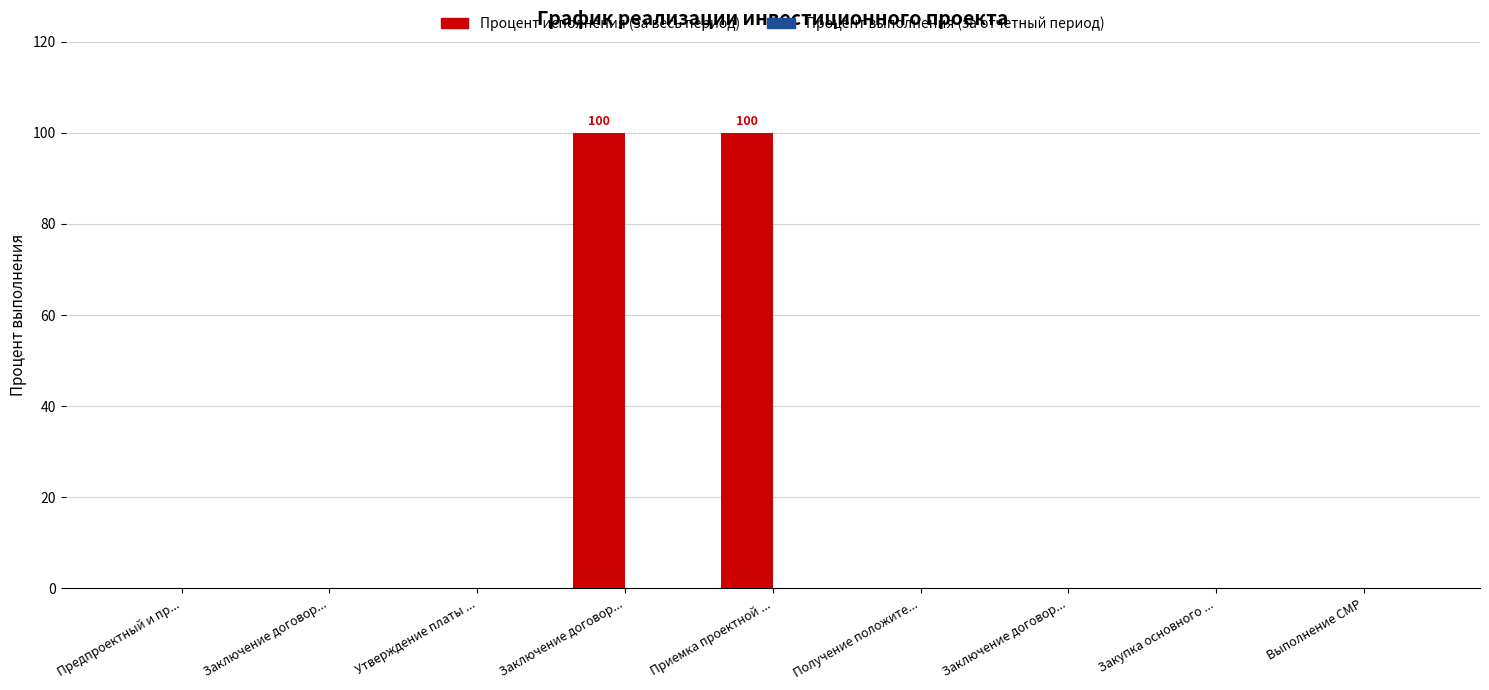

Count the number of data series in this chart.

1